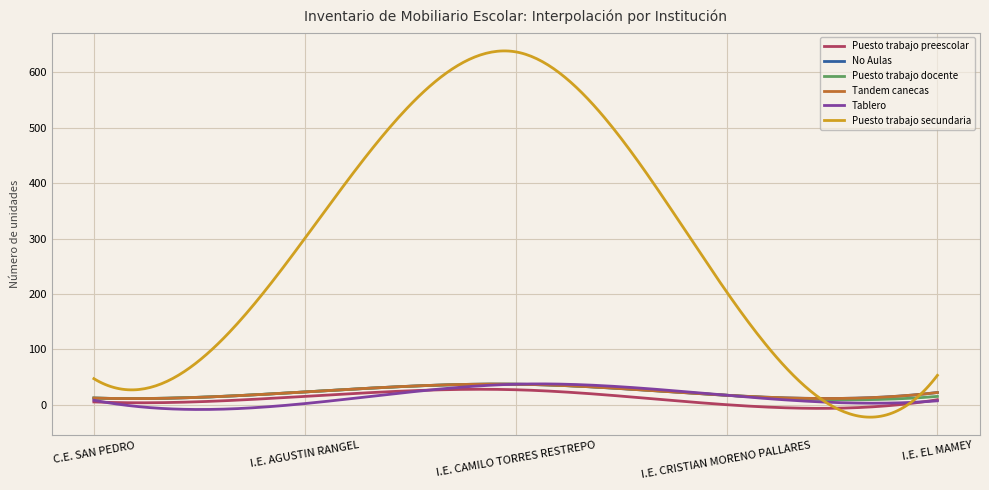

Does the chart have visible grid lines?

Yes